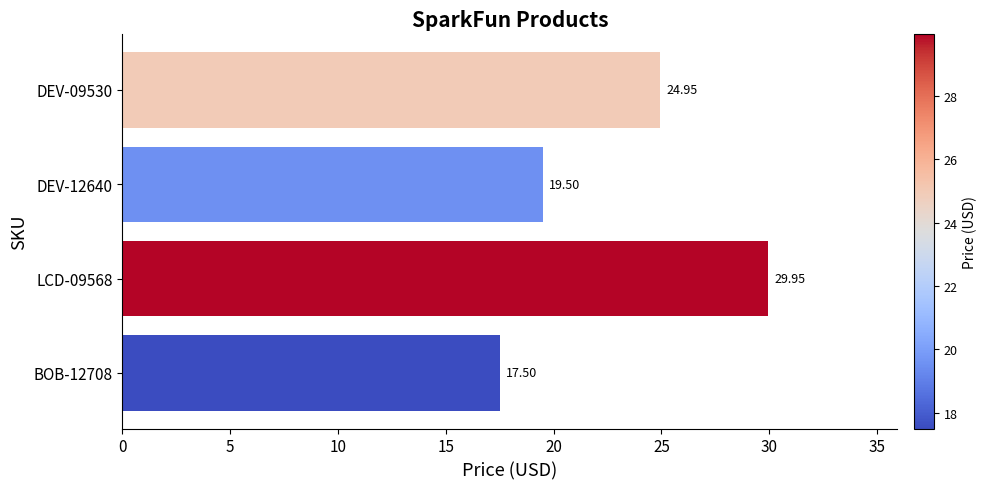

List the labels in order of value, largest first.

LCD-09568, DEV-09530, DEV-12640, BOB-12708